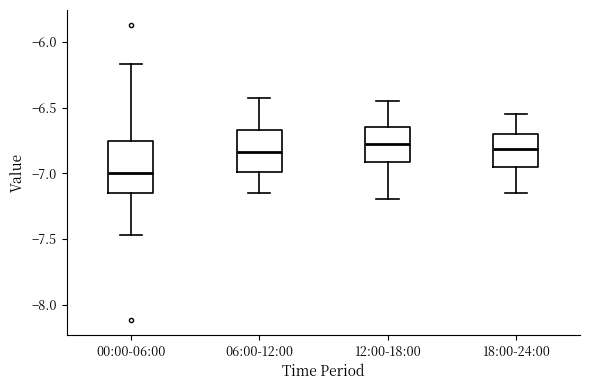

Which box's median line is the lowest?

00:00-06:00